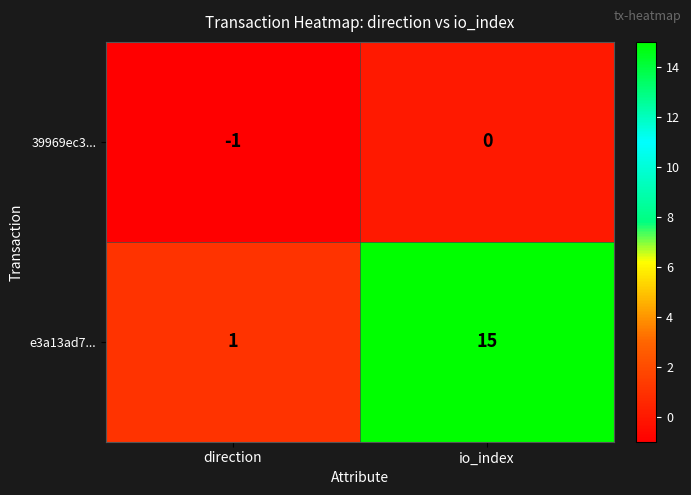

Reading left to right, extract all data points from this chart.

39969ec3...: -1	0
e3a13ad7...: 1	15